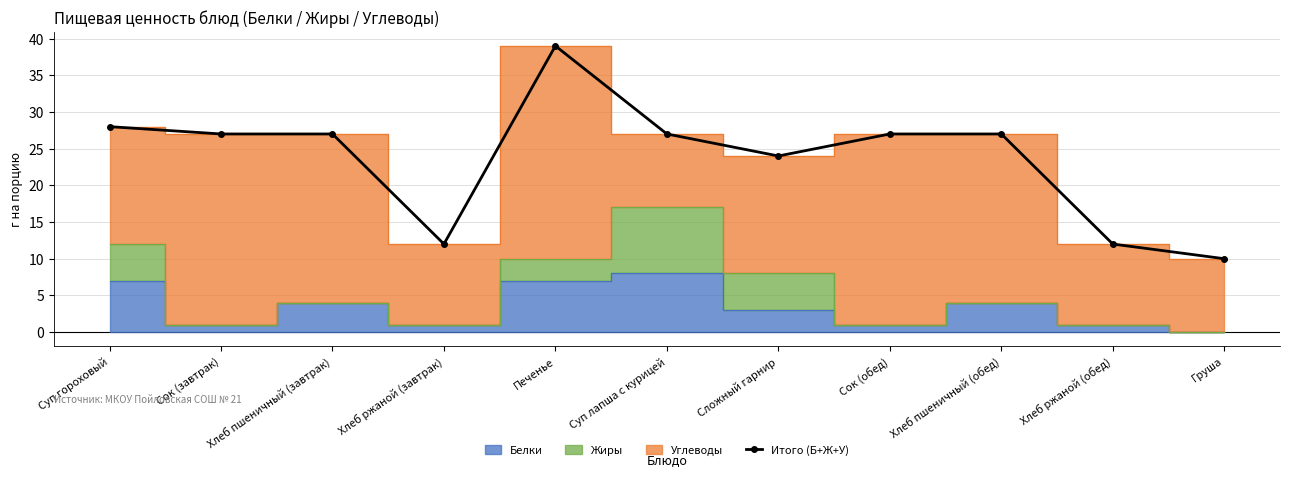

How many points are higher than both their immediate neighbors (excluding endpoints)?

1